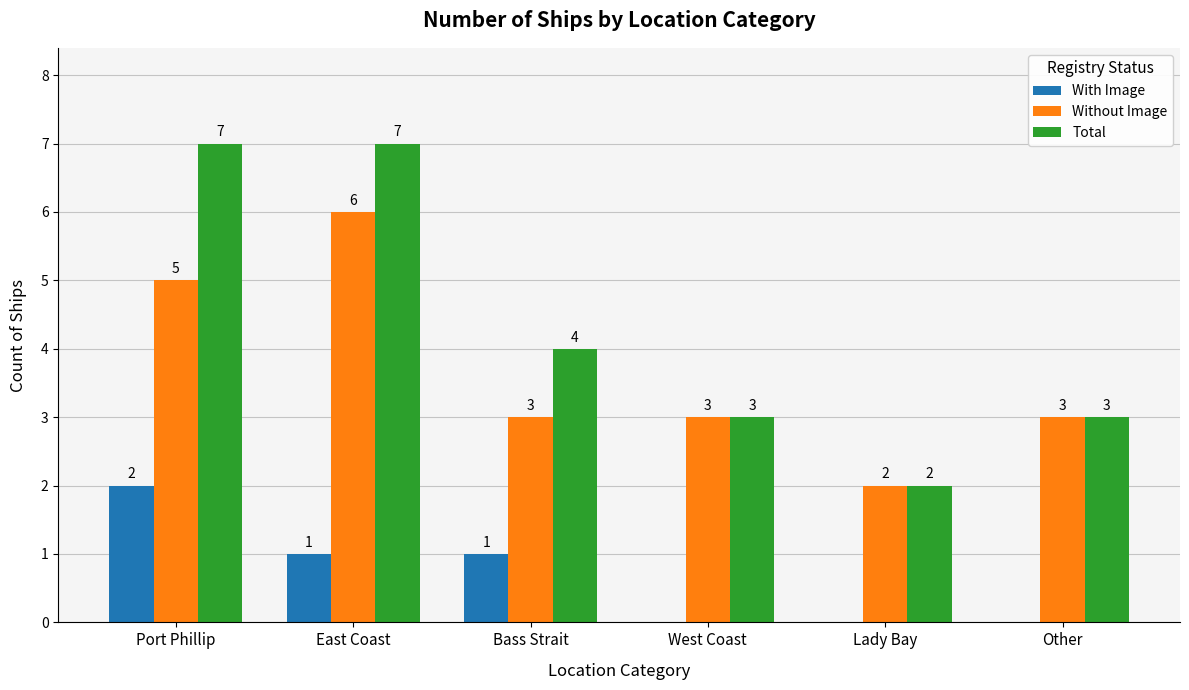

What is the highest value of the Total series?

7